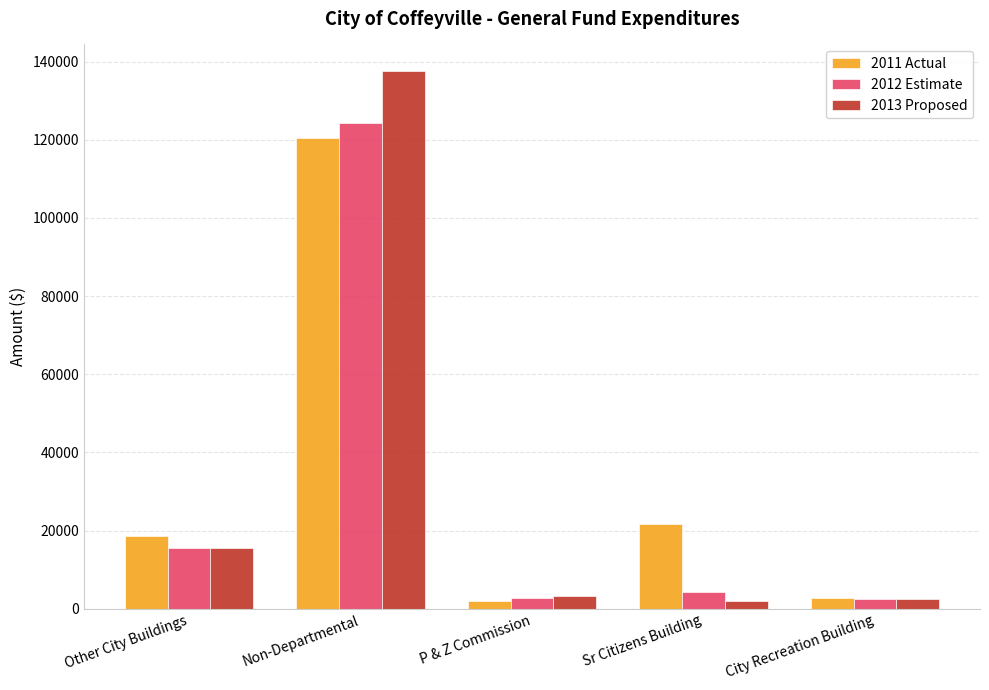

Which series has the largest range (max minus min)?

2013 Proposed